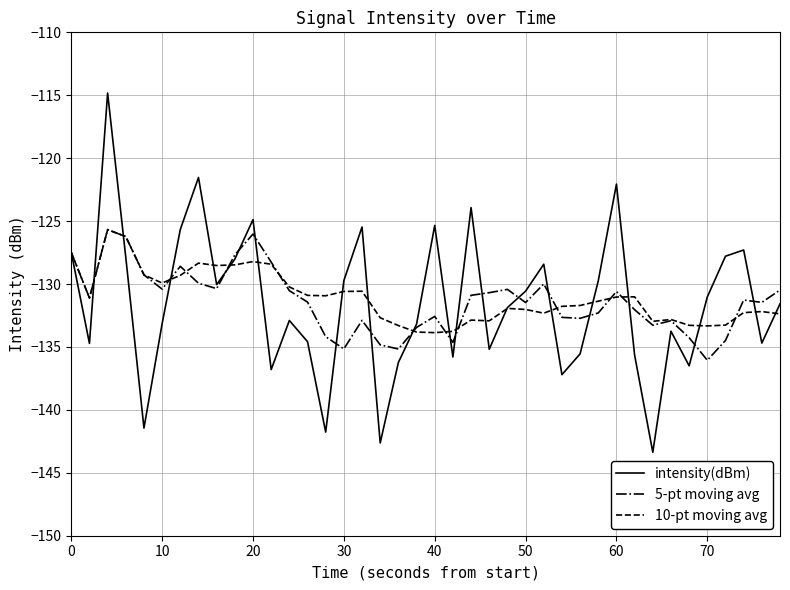

Which series has the widest spread of values?

intensity(dBm)